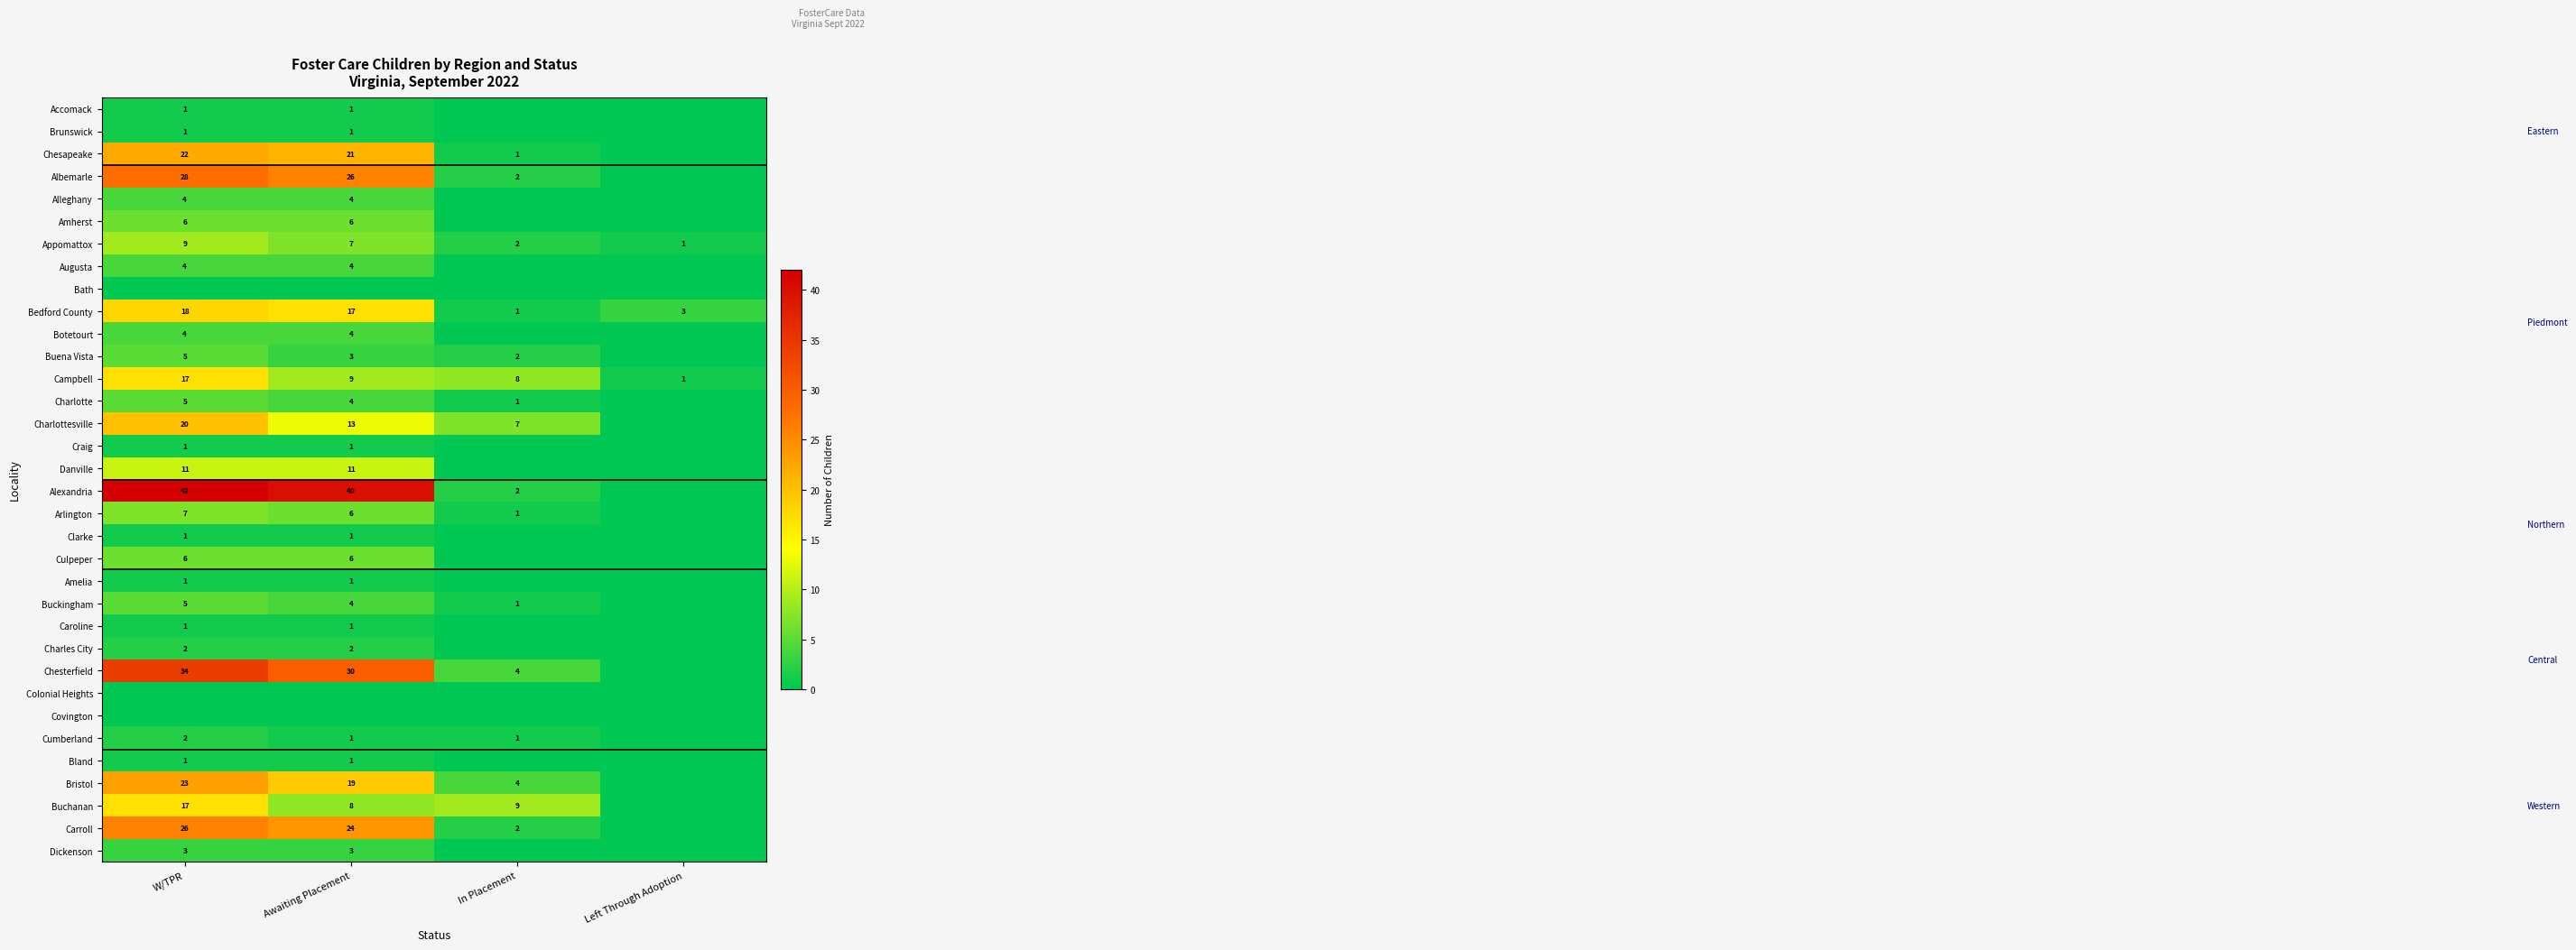

Rank the categories by Bedford County value from lowest to highest.

In Placement, Left Through Adoption, Awaiting Placement, W/TPR